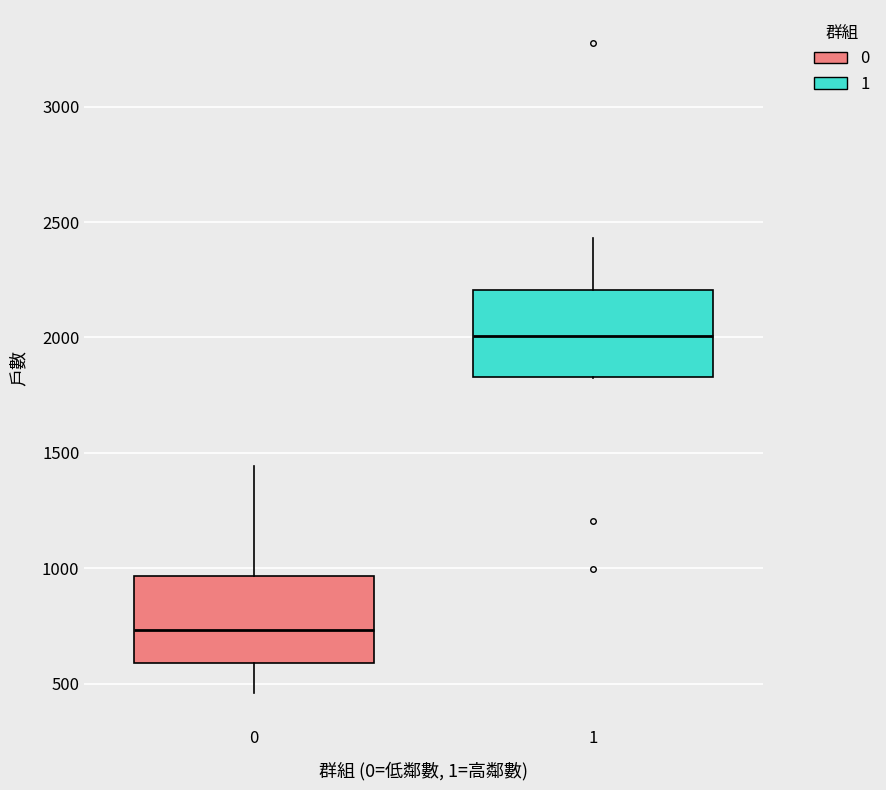

Reading left to right, read every box against the y-axis: the position of its median line, the range the box covers, and the ends of its whiskers. The values are not printed on the chart, so give them approximately, as read against the axis.

0: median 750, box 600 to 950, whiskers 450 to 1450
1: median 2000, box 1850 to 2200, whiskers 1850 to 2450